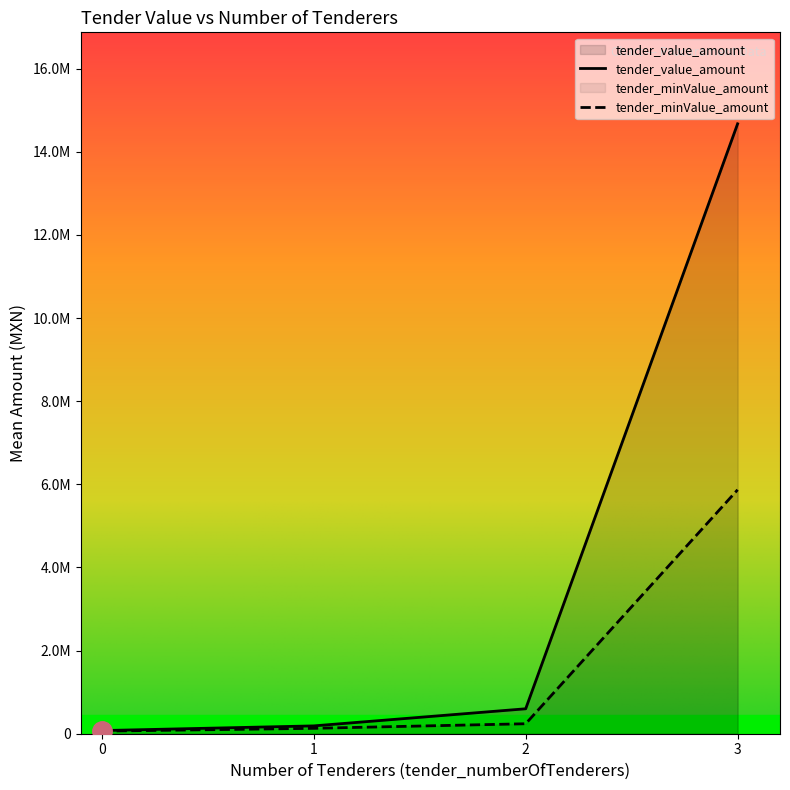

The value of tender_value_amount at 30 is 14397.8. True or false?

False